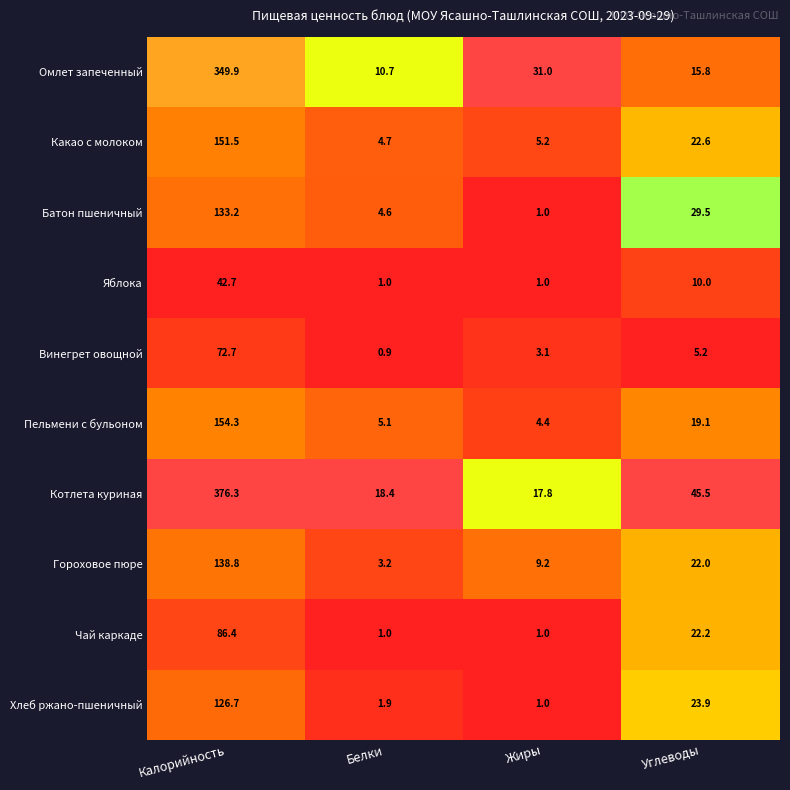

At which label does Омлет запеченный reach its minimum?

Белки